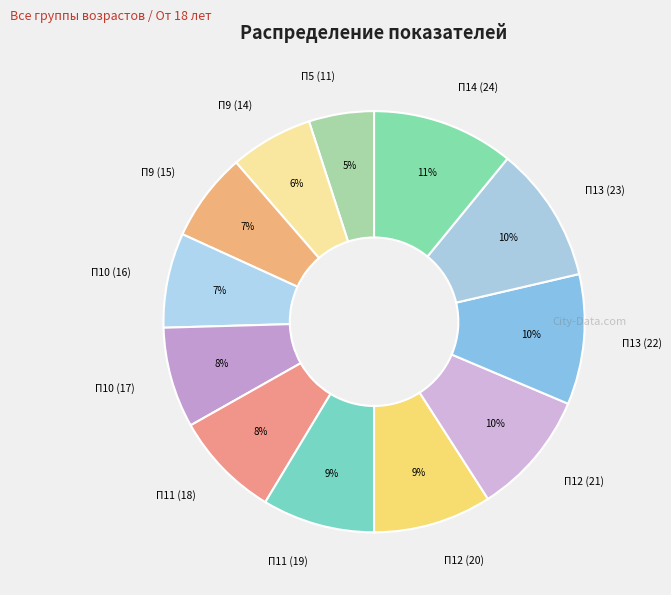

What is the smallest slice in the pie chart?

П5 (11)